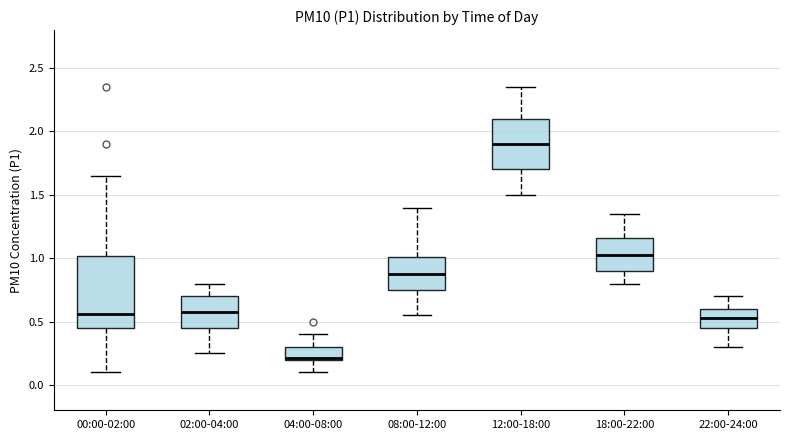

Which box is the tallest, from its lower edge to its upper edge?

00:00-02:00